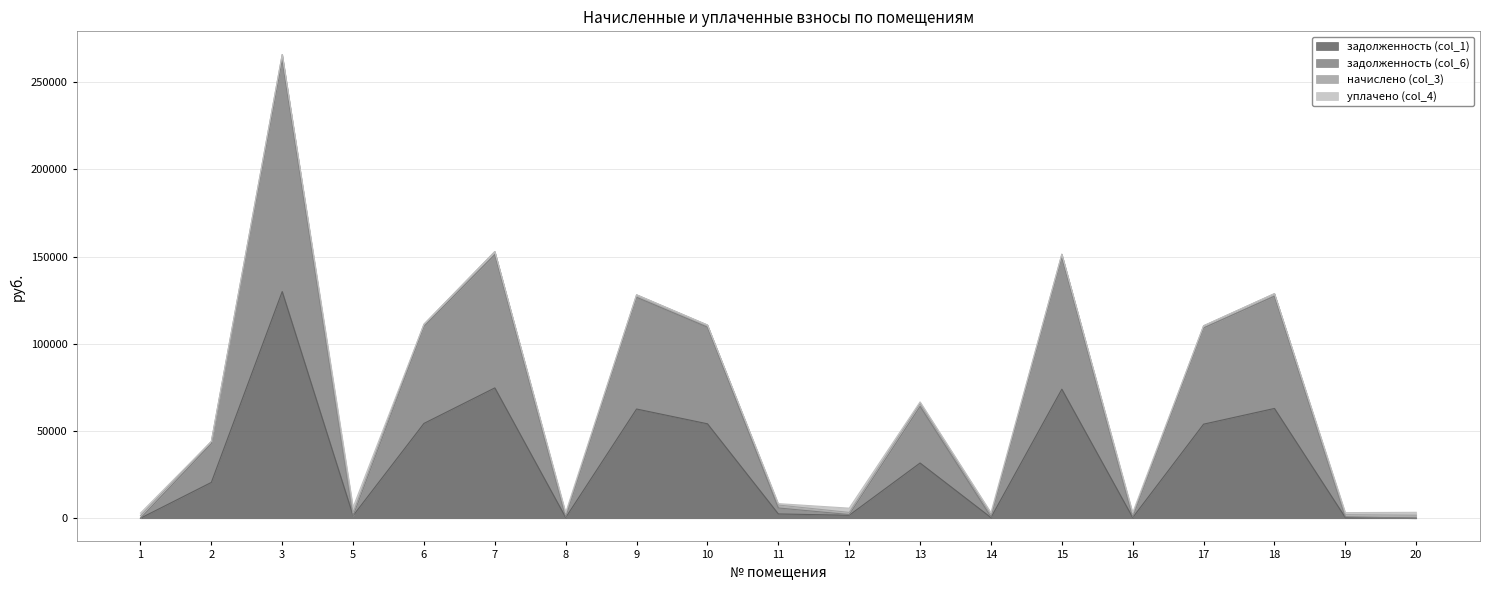

What is the approximate value of задолженность (col_6) at 20?

53.0